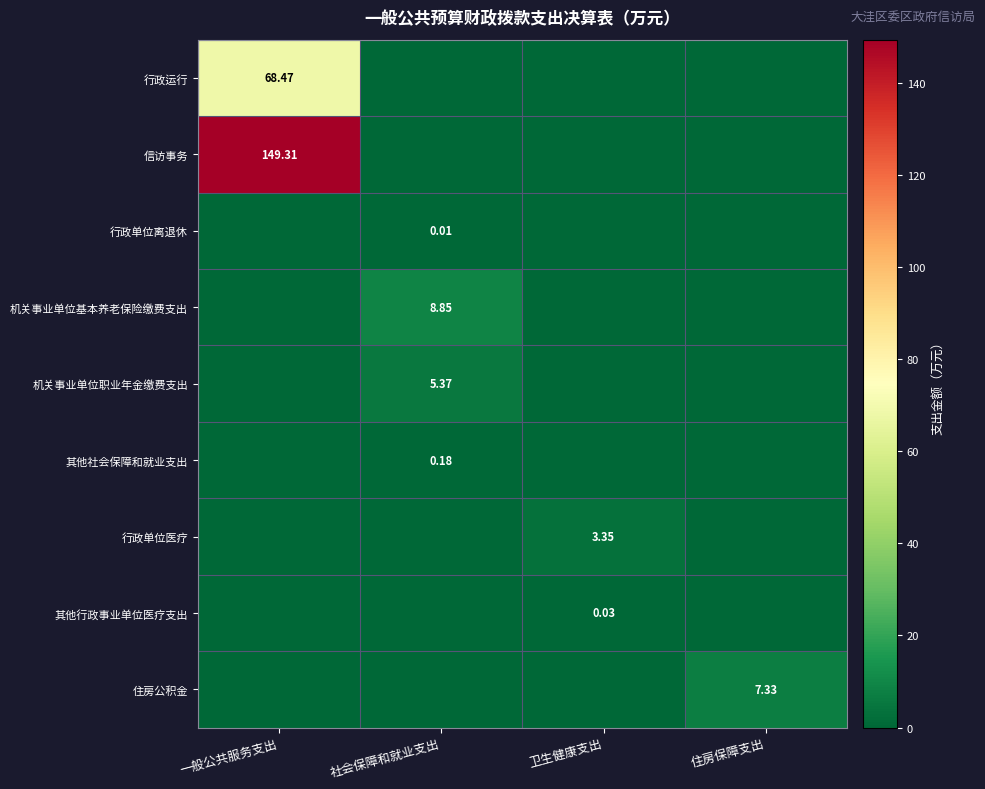

What is the difference between the maximum and second lowest values in the 信访事务 series?

149.3